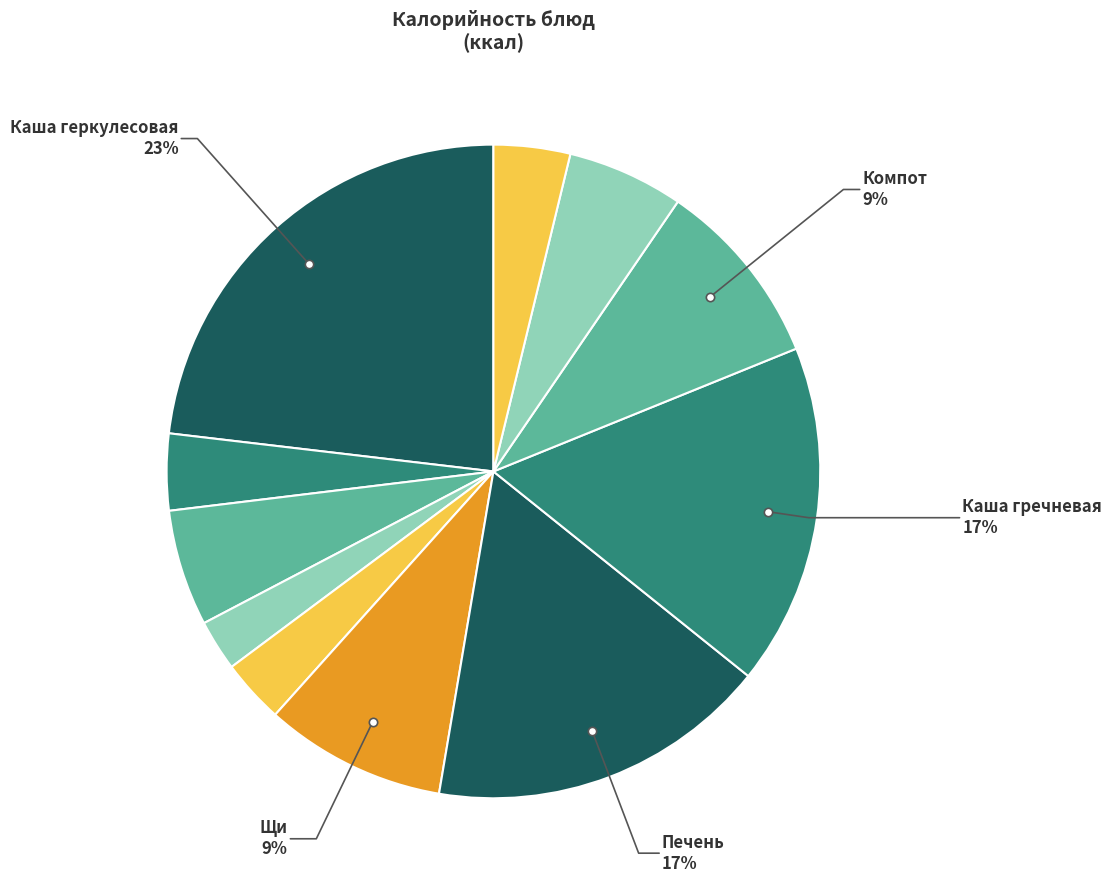

How many slices are in this pie chart?

11